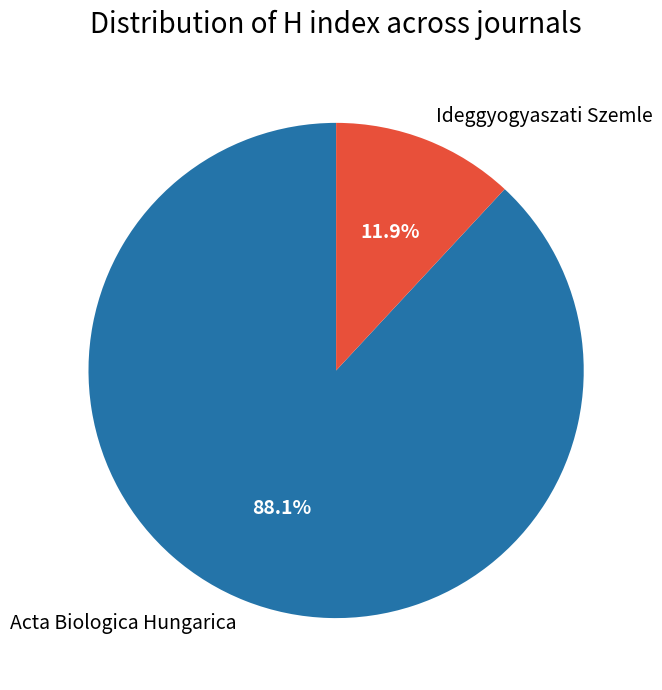

What percentage is the Acta Biologica Hungarica slice, to the nearest percent?

88%